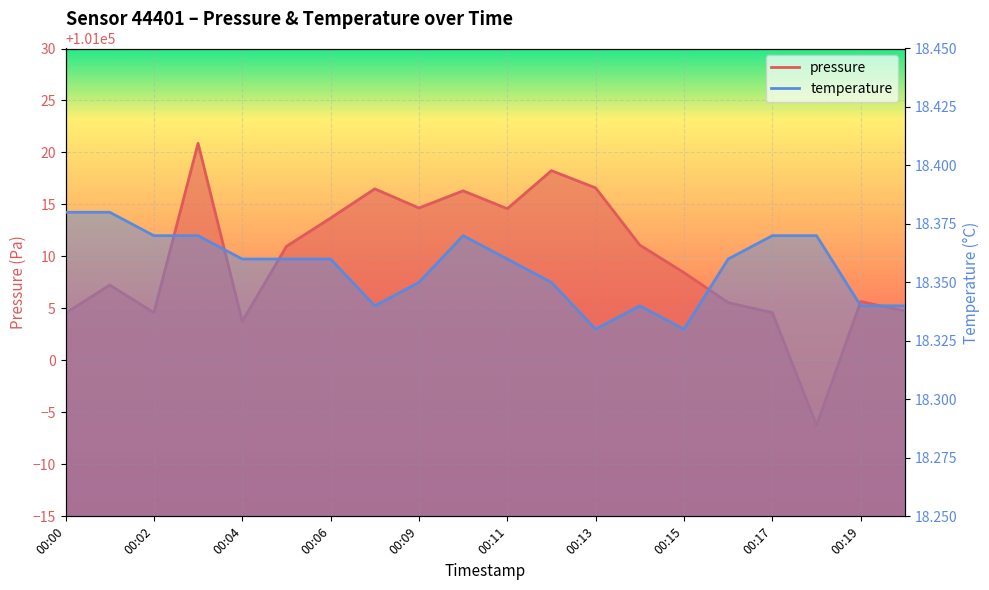

What is the value of the pressure point at the 16th from the left?

101005.6